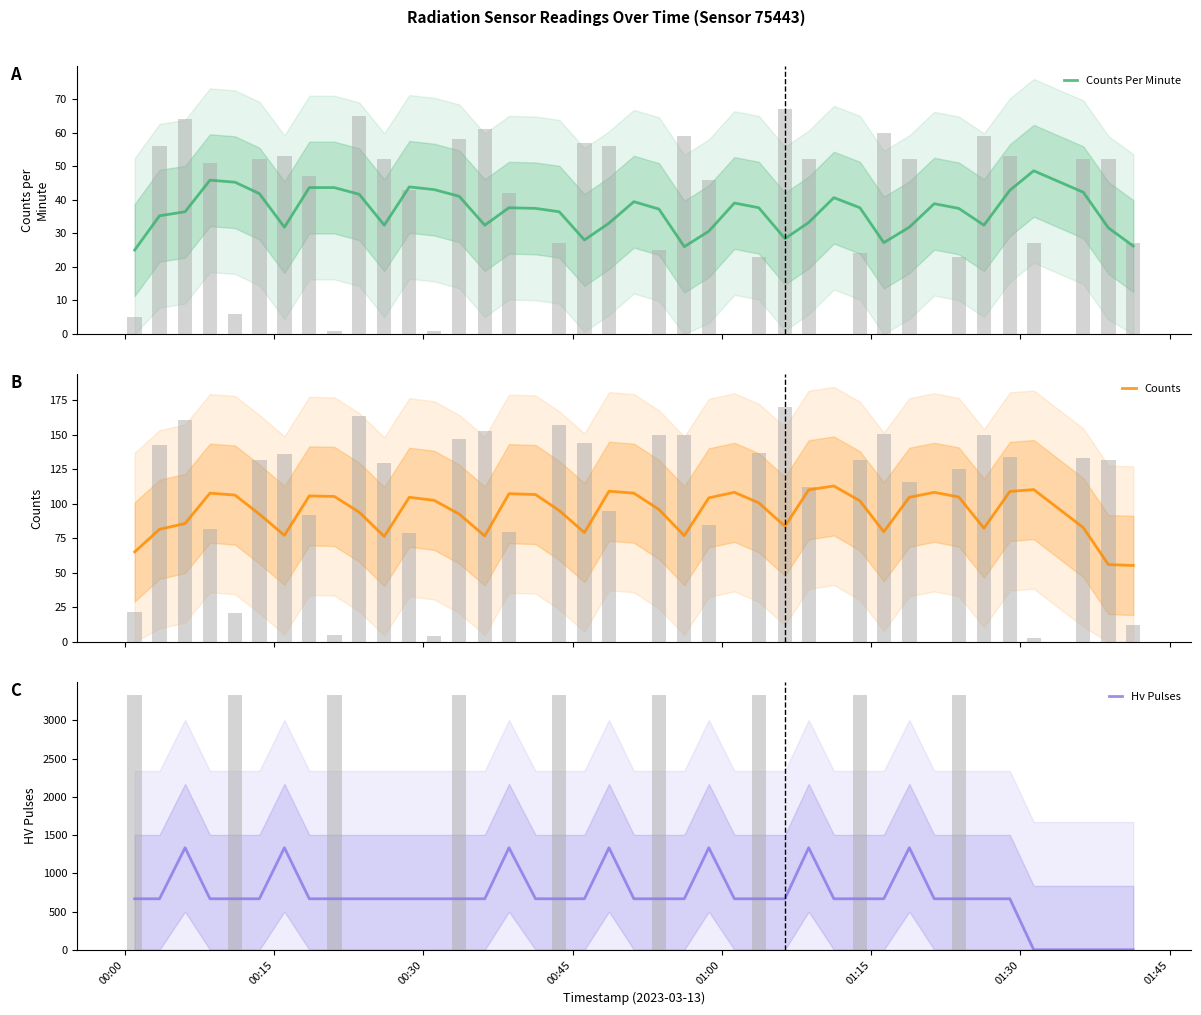

What is the difference between the second highest and minimum values in the Counts series?

55.0